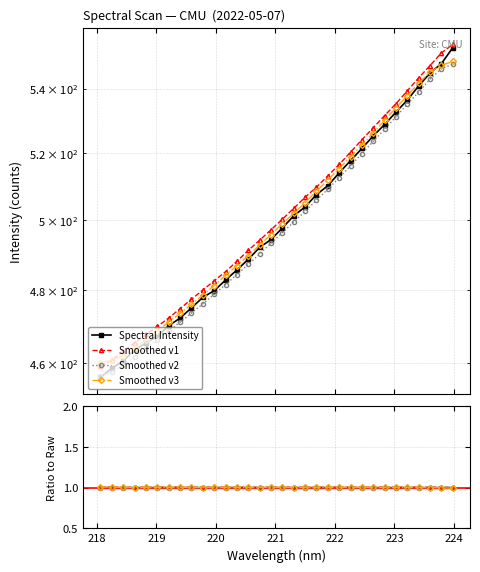

What is the change in value from 220.9264 to 223.5987?

+50.4